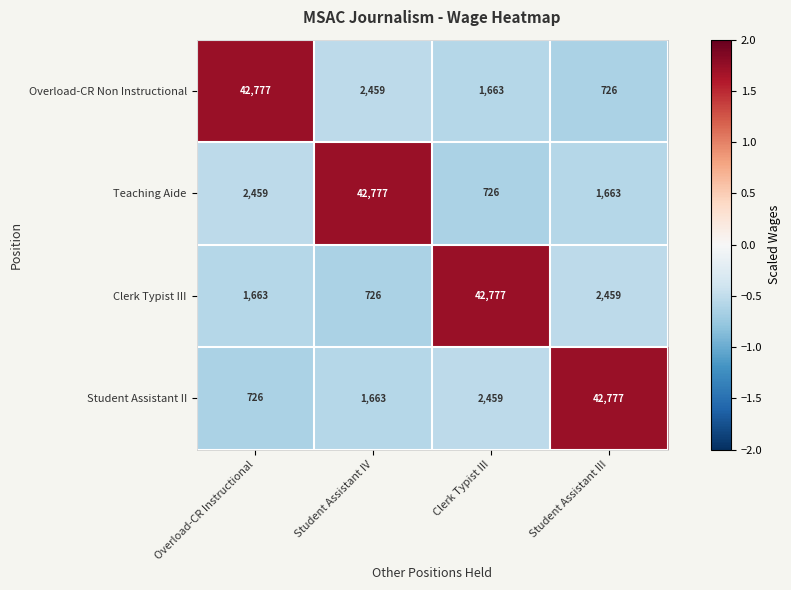

Reading right to left, extract all data points from this chart.

Overload-CR Non Instructional: 726	1663	2459	42777
Teaching Aide: 1663	726	42777	2459
Clerk Typist III: 2459	42777	726	1663
Student Assistant II: 42777	2459	1663	726